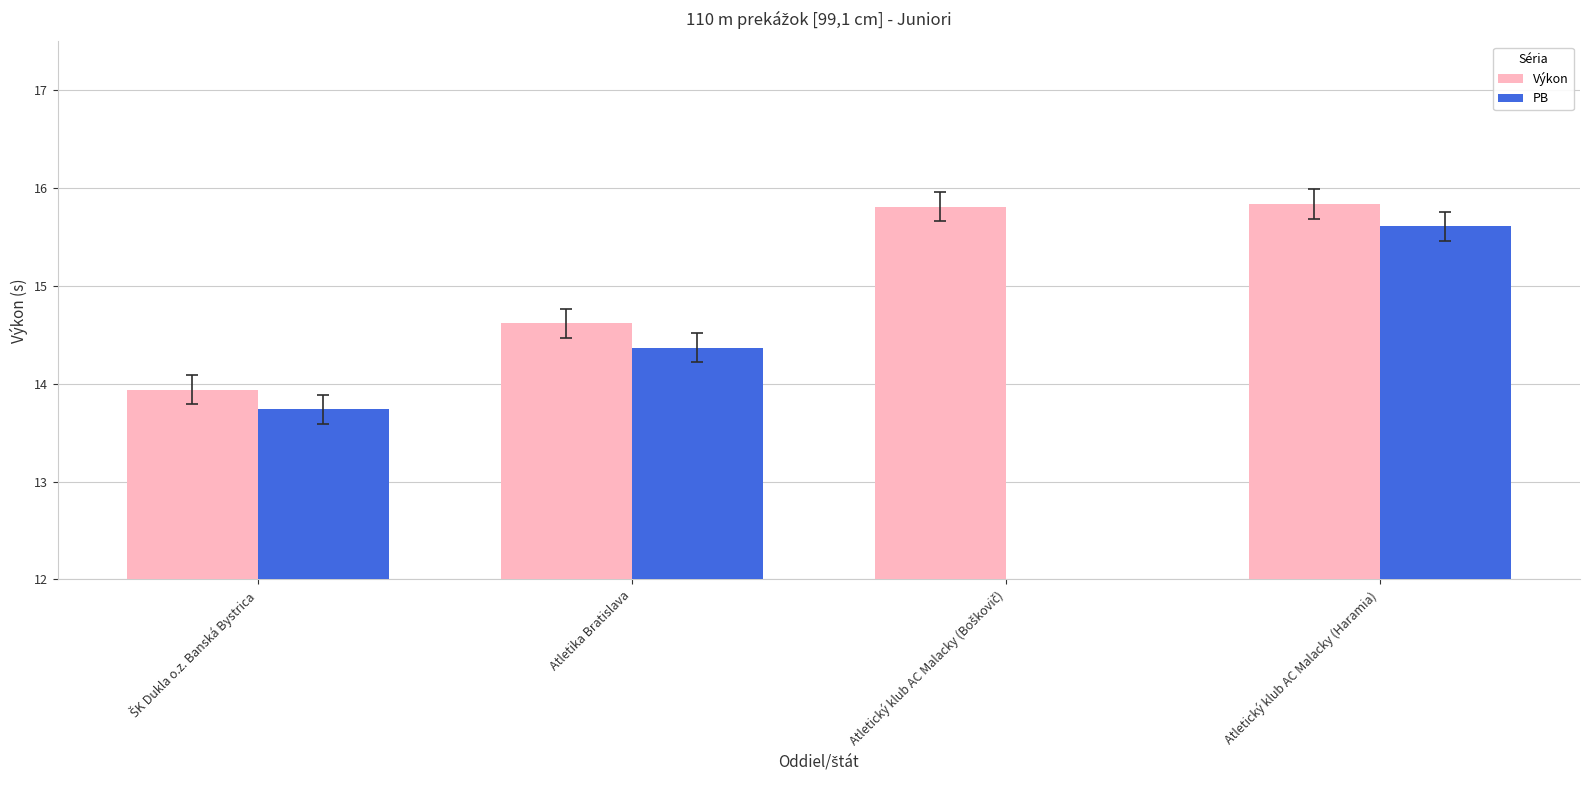

How many PB values are between 14 and 15?

1